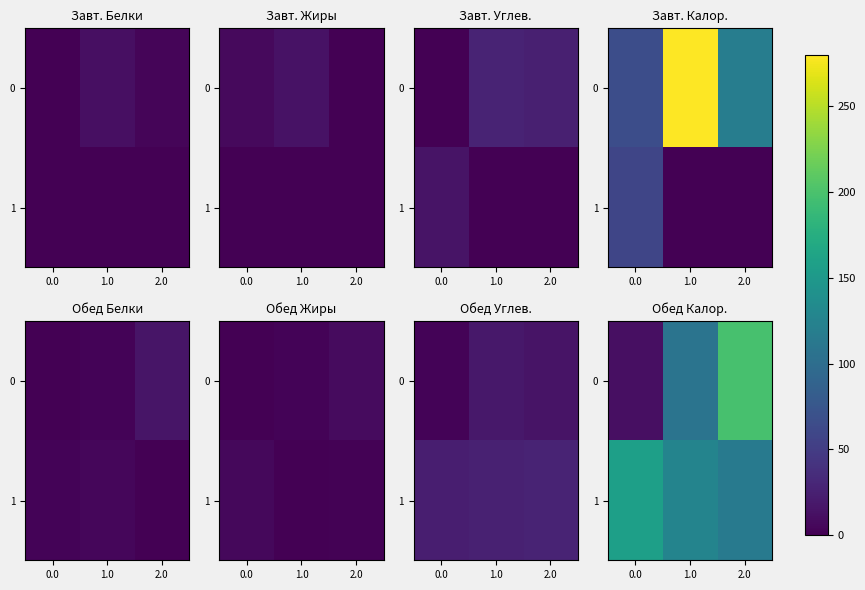

List the labels in order of 0 value, smallest first.

0.0, 1.0, 2.0